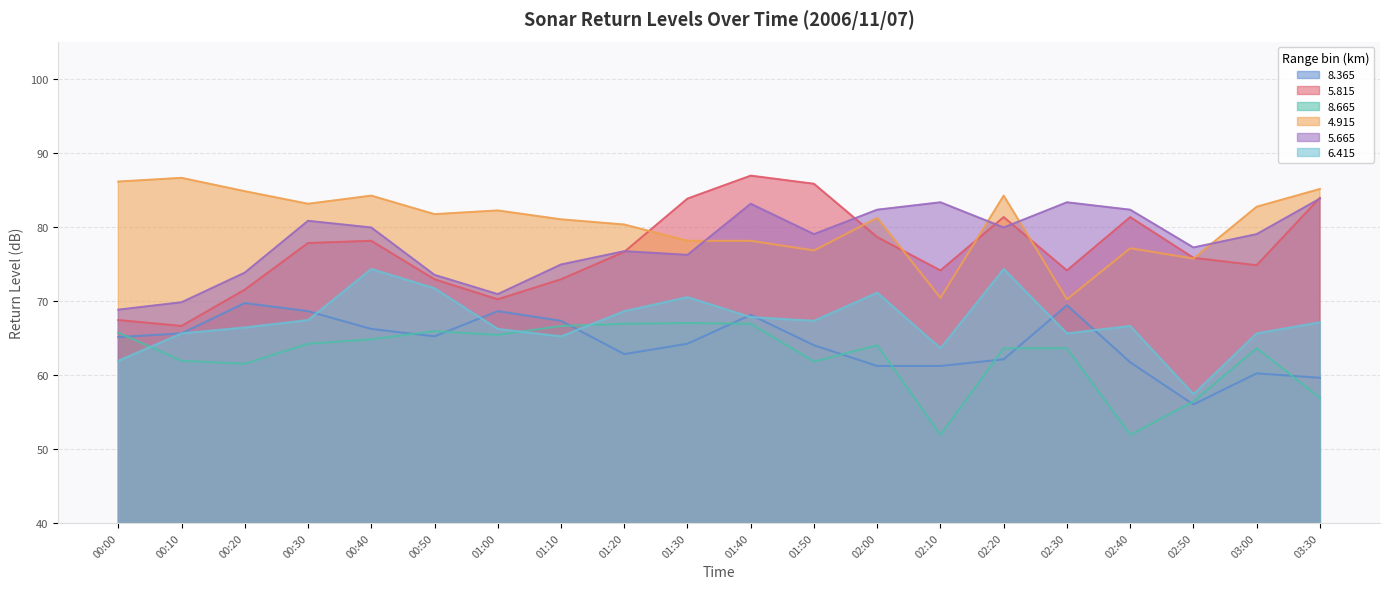

What is the difference between the highest and lowest values at 00:00?

24.2